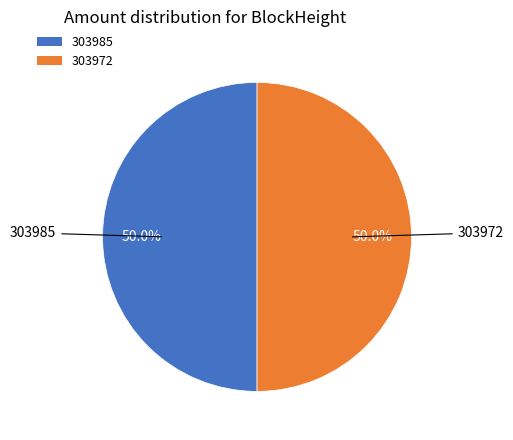

How many slices are in this pie chart?

2